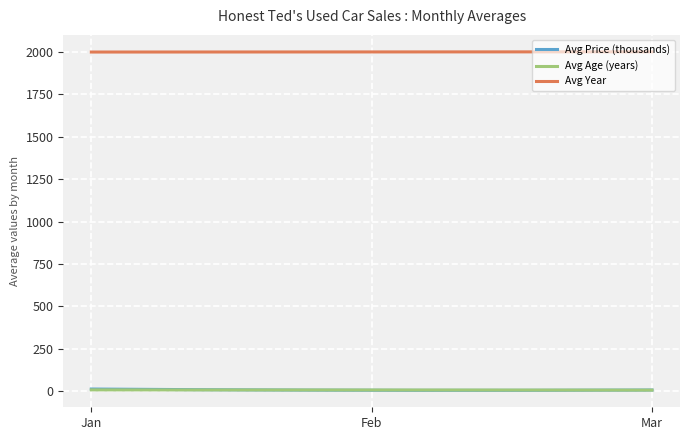

What are all the series names shown in the legend?

Avg Price (thousands), Avg Age (years), Avg Year